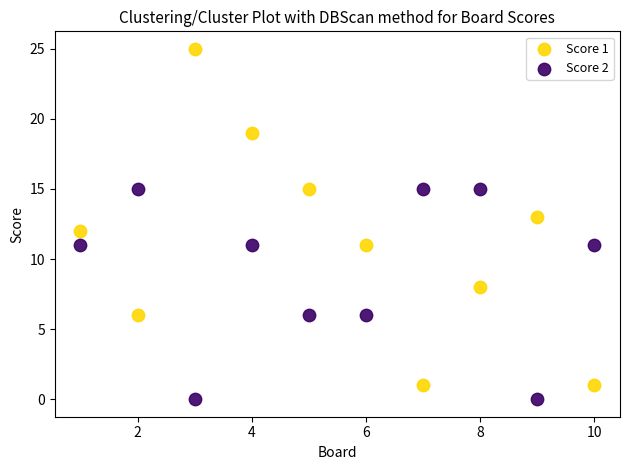

What are all the series names shown in the legend?

Score 1, Score 2